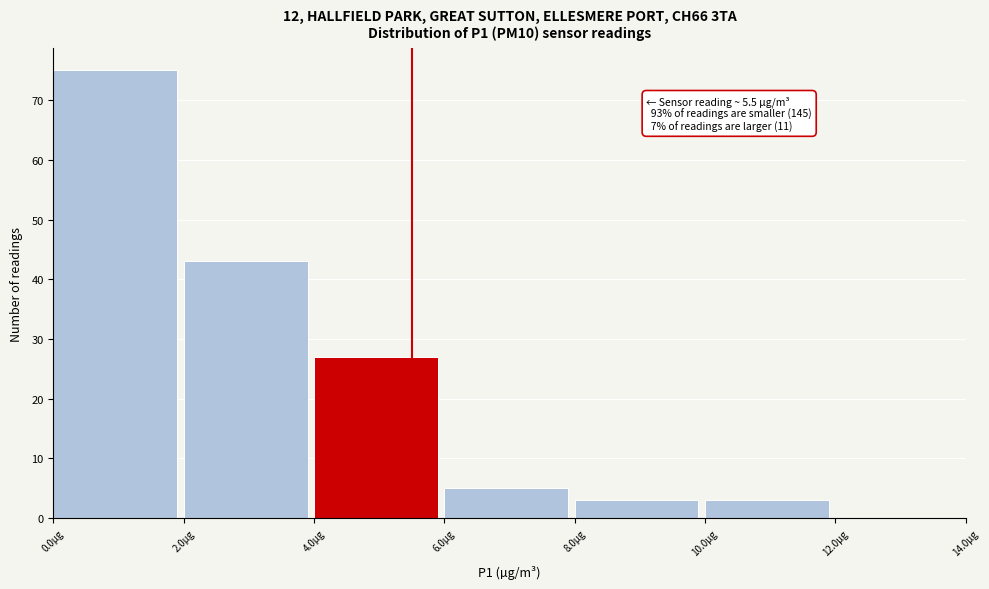

Which range on the x-axis has the tallest bar?

0 to 2